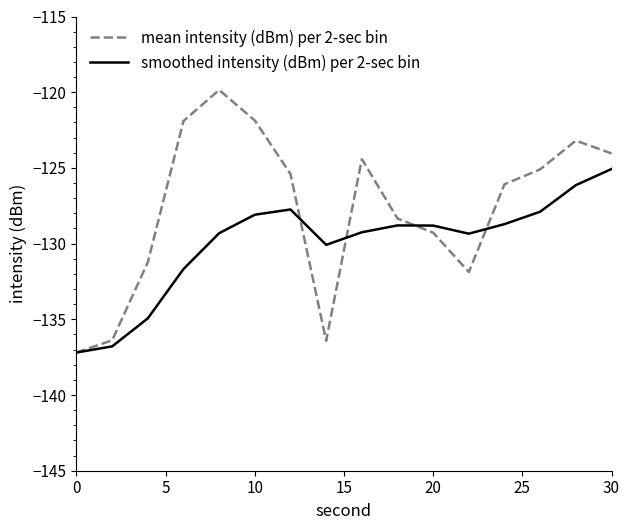

What is the lowest value of the mean intensity (dBm) per 2-sec bin series?

-137.2